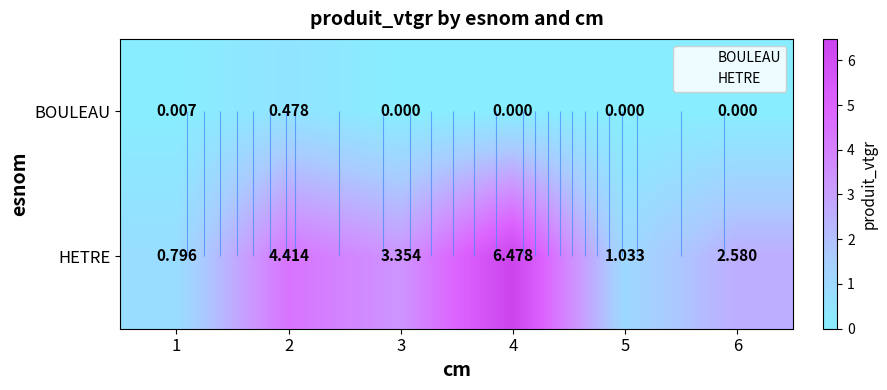

Between 2 and 6, which series saw the biggest shift?

HETRE